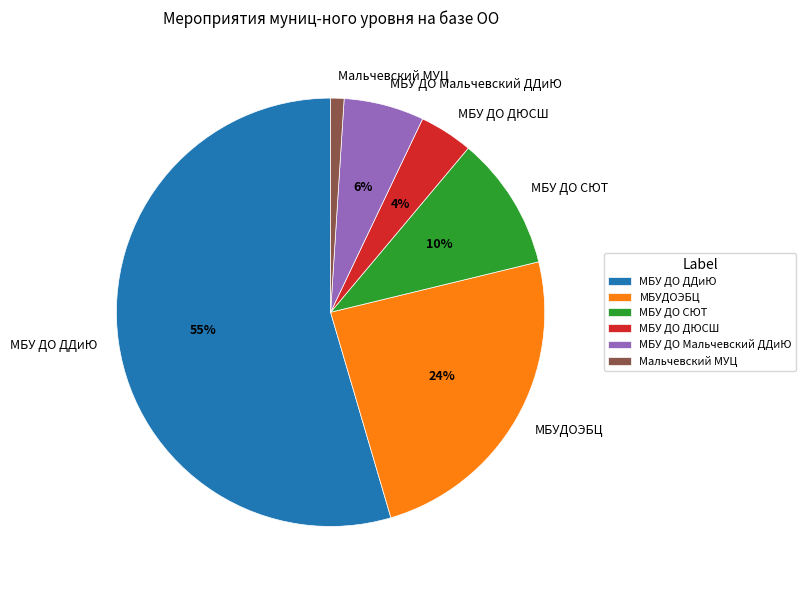

To the nearest percent, what portion does МБУ ДО СЮТ represent?

10%